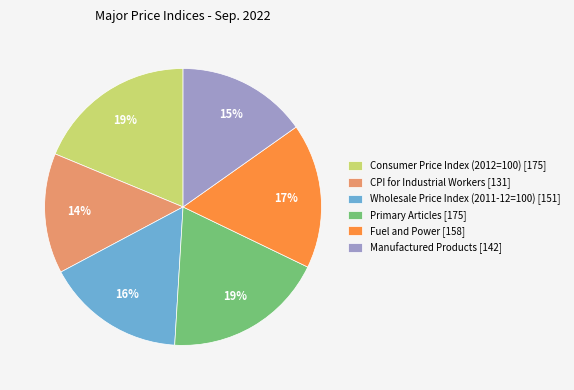

Do Primary Articles [175] and CPI for Industrial Workers [131] together represent more than half of the pie?

No